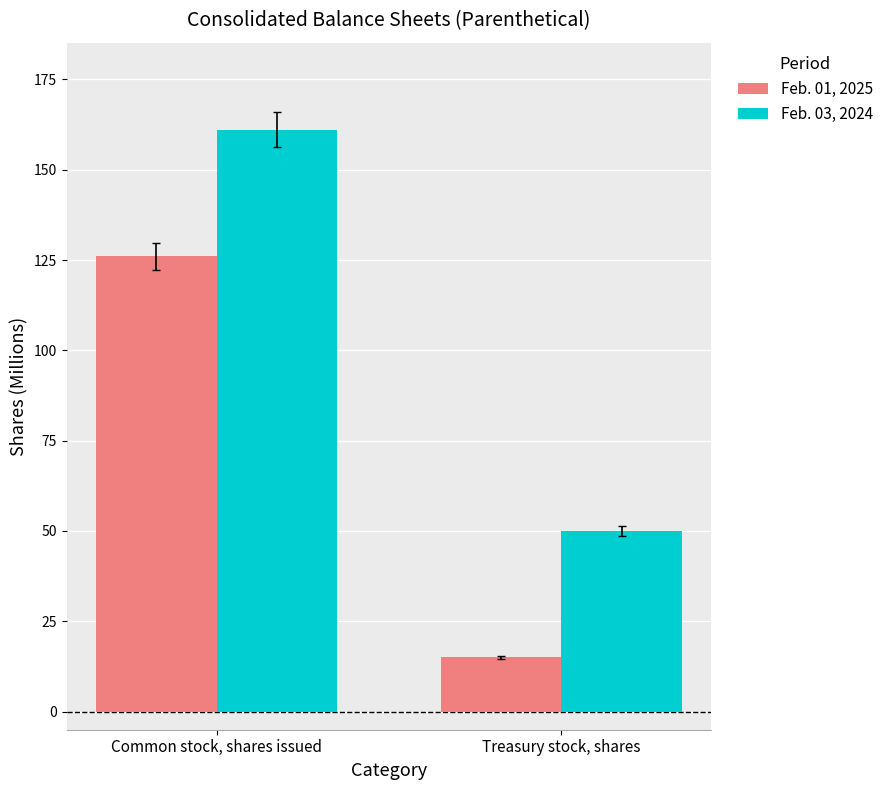

The value of Feb. 01, 2025 at Treasury stock, shares is 4. True or false?

False